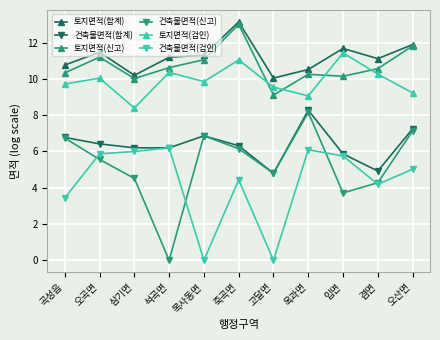

At which category is the sum across all series the highest?

죽곡면